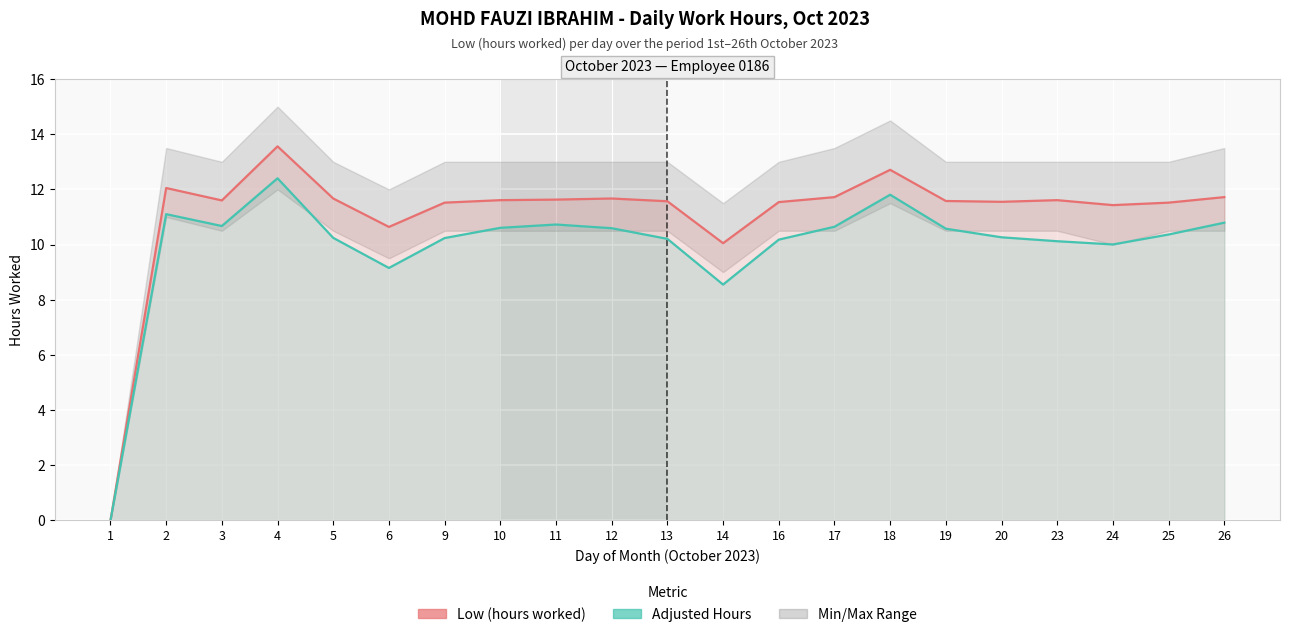

What is the approximate value of Adjusted Hours at 2?

11.1